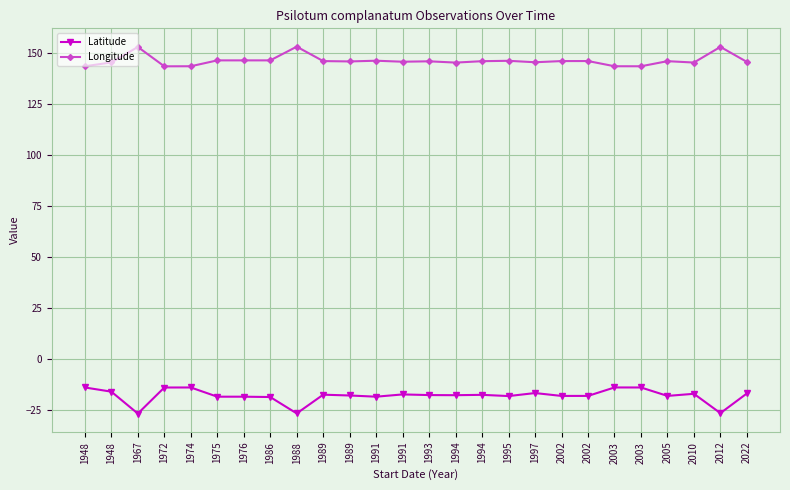

Is the value of Latitude at 2002 greater than the value of Longitude at 1995?

No